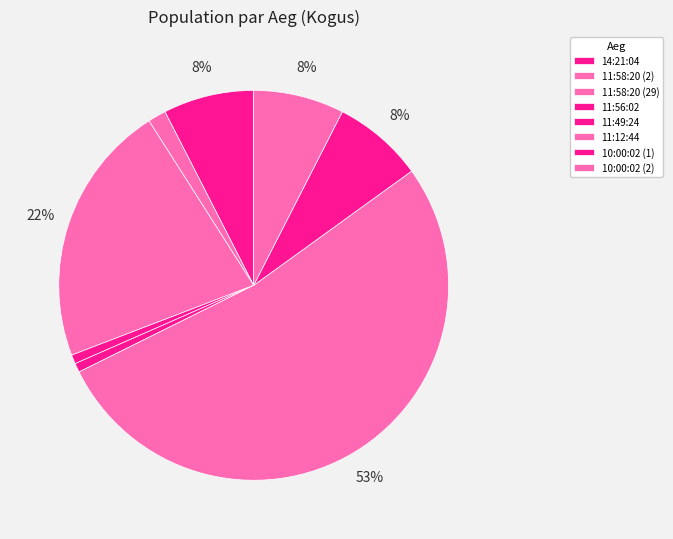

Which slice is the smallest?

11:56:02